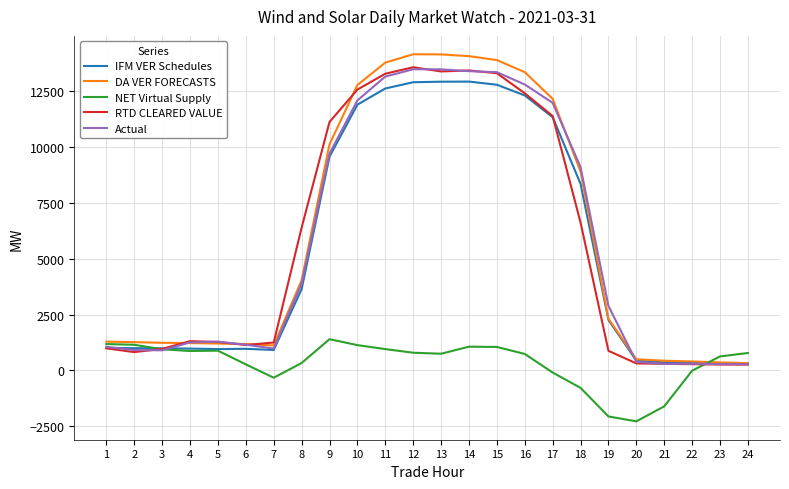

Where is RTD CLEARED VALUE nearest to the value 6919?

18